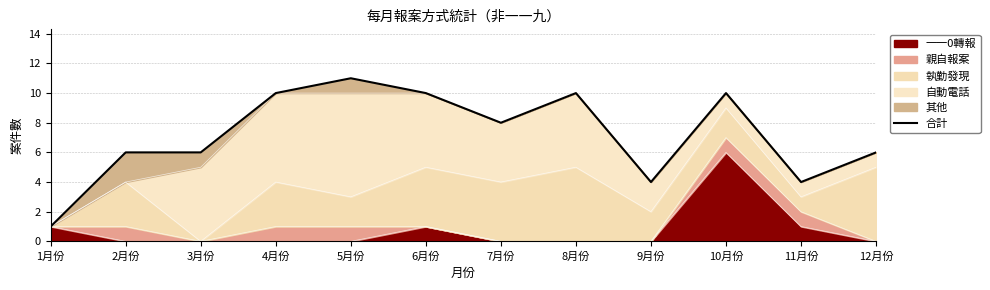

List the labels in order of value, smallest first.

1月份, 9月份, 11月份, 2月份, 3月份, 12月份, 7月份, 4月份, 6月份, 8月份, 10月份, 5月份